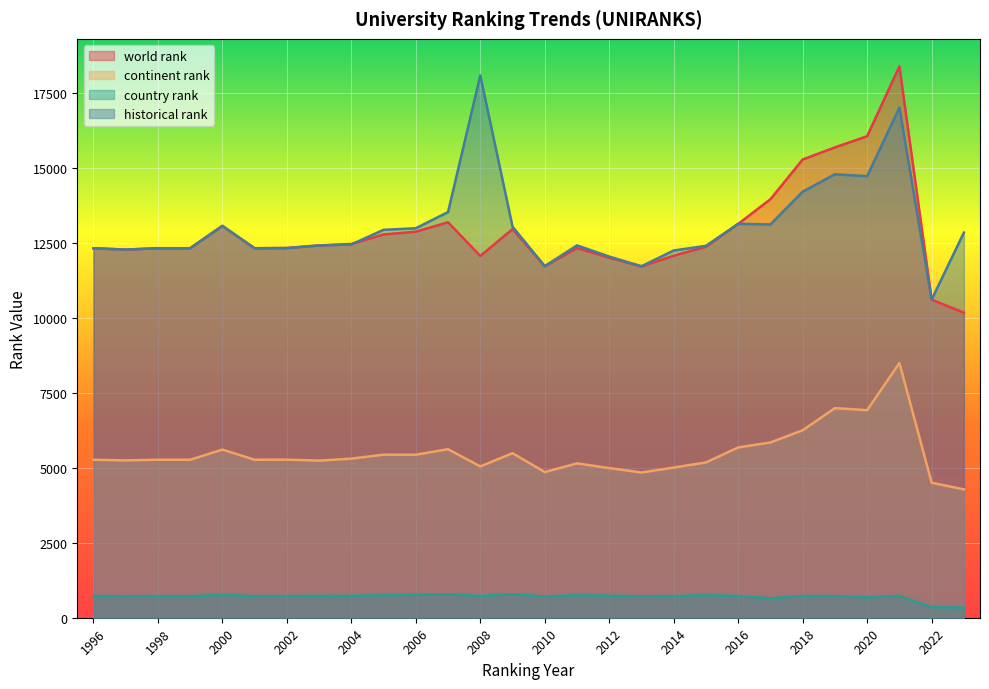

Between 1999 and 2017, which is larger?

2017